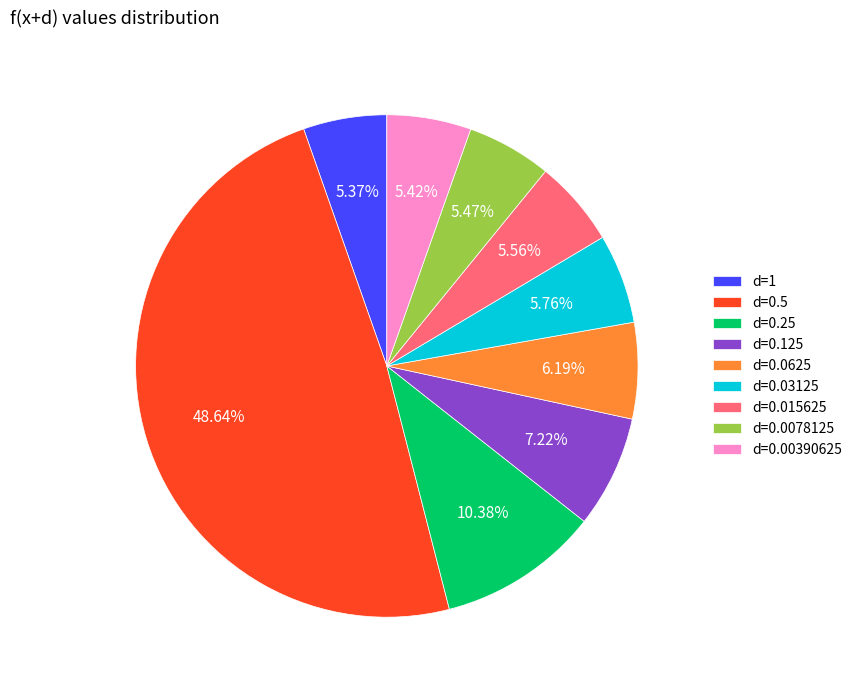

Is d=0.125 the majority of the pie?

No